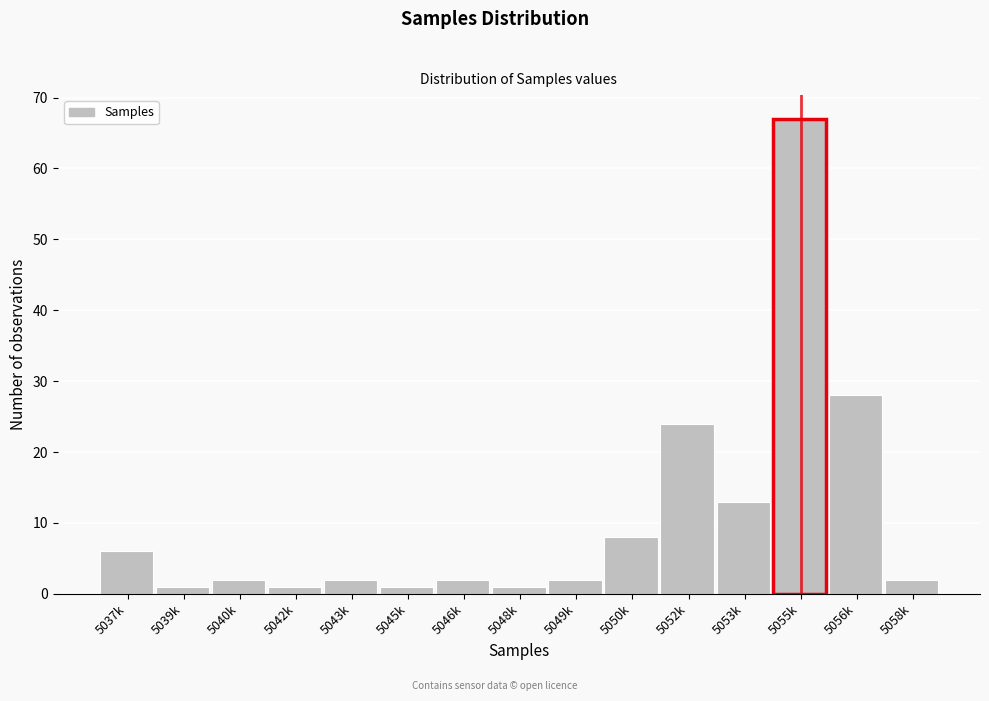

Reading right to left, list all the values displayed in this chart.

5058k=2	5056k=28	5055k=67	5053k=13	5052k=24	5050k=8	5049k=2	5048k=1	5046k=2	5045k=1	5043k=2	5042k=1	5040k=2	5039k=1	5037k=6